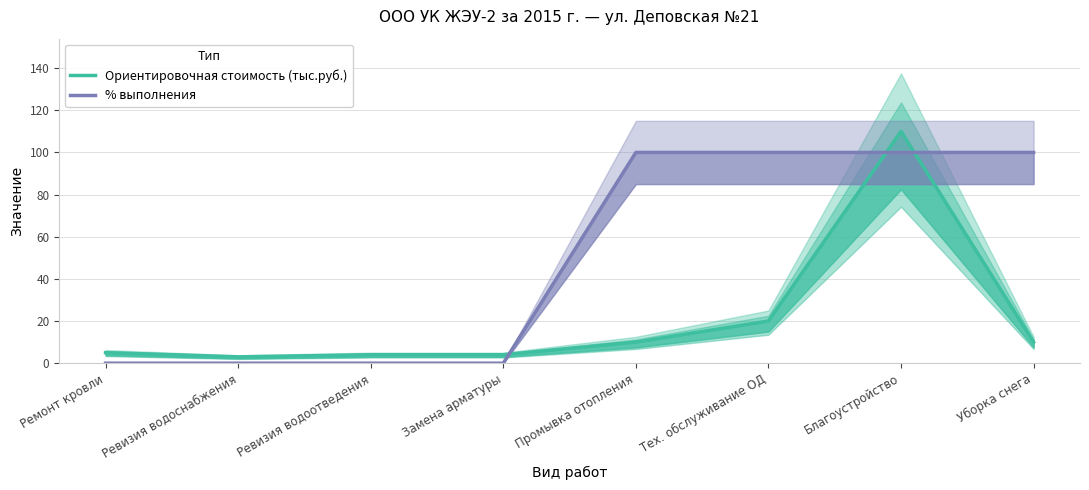

Reading left to right, transcribe all the data shown in this chart.

Ориентировочная стоимость (тыс.руб.): Ремонт кровли=5	Ревизия водоснабжения=3	Ревизия водоотведения=4	Замена арматуры=4	Промывка отопления=10	Тех. обслуживание ОД=20	Благоустройство=110	Уборка снега=10
% выполнения: Ремонт кровли=0	Ревизия водоснабжения=0	Ревизия водоотведения=0	Замена арматуры=0	Промывка отопления=100	Тех. обслуживание ОД=100	Благоустройство=100	Уборка снега=100